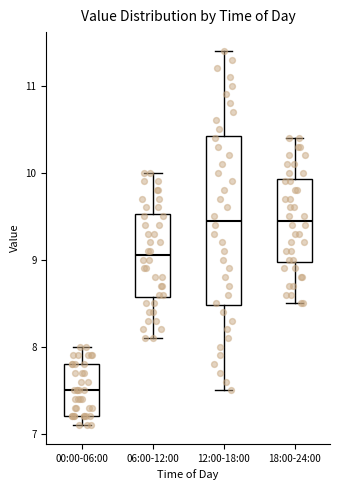

Reading left to right, read every box against the y-axis: the position of its median line, the range the box covers, and the ends of its whiskers. The values are not printed on the chart, so give them approximately, as read against the axis.

00:00-06:00: median 7.5, box 7.2 to 7.8, whiskers 7.1 to 8.0
06:00-12:00: median 9.1, box 8.6 to 9.5, whiskers 8.1 to 10.0
12:00-18:00: median 9.5, box 8.5 to 10.4, whiskers 7.5 to 11.4
18:00-24:00: median 9.5, box 9.0 to 9.9, whiskers 8.5 to 10.4